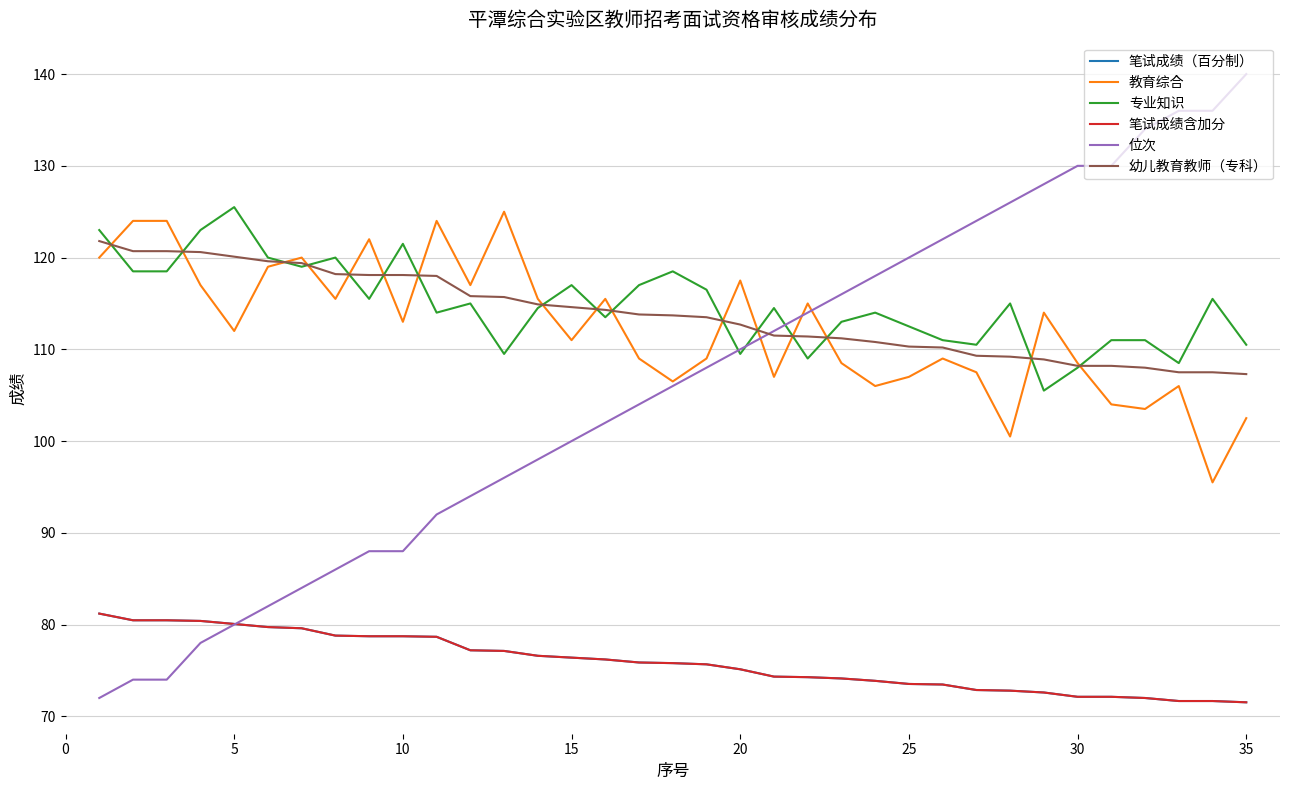

Is this an area chart (filled region under the line)?

No